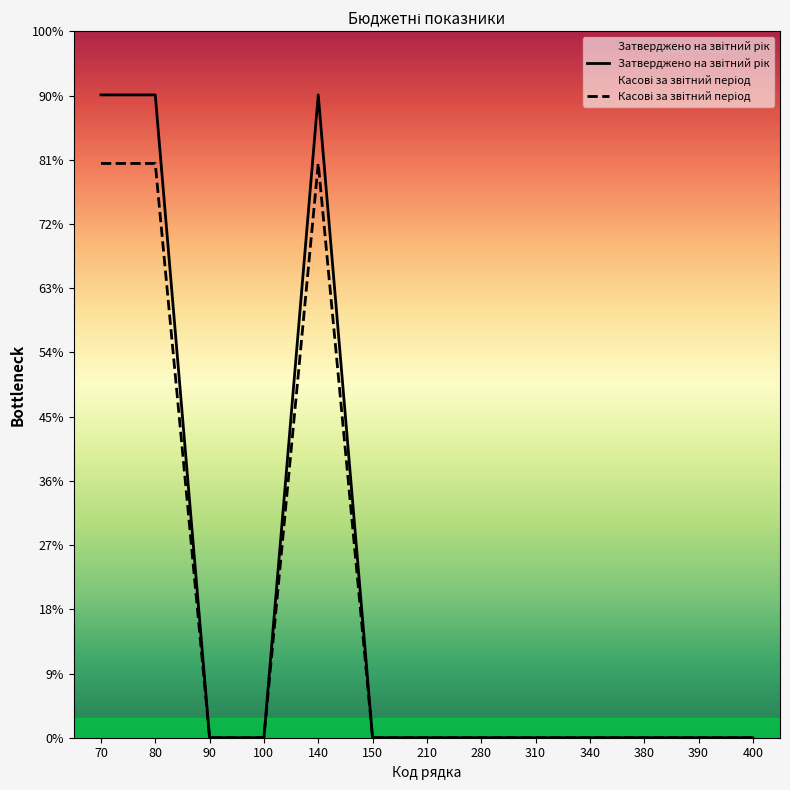

List the series in order of their peak value, highest first.

Затверджено на звітний рік, Касові за звітний період